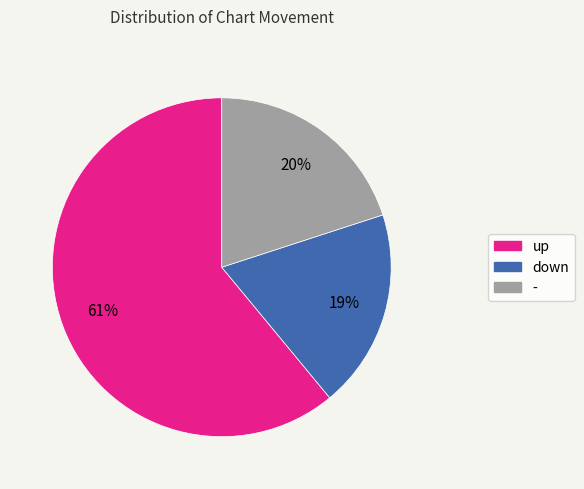

Does up account for over 50% of the chart?

Yes